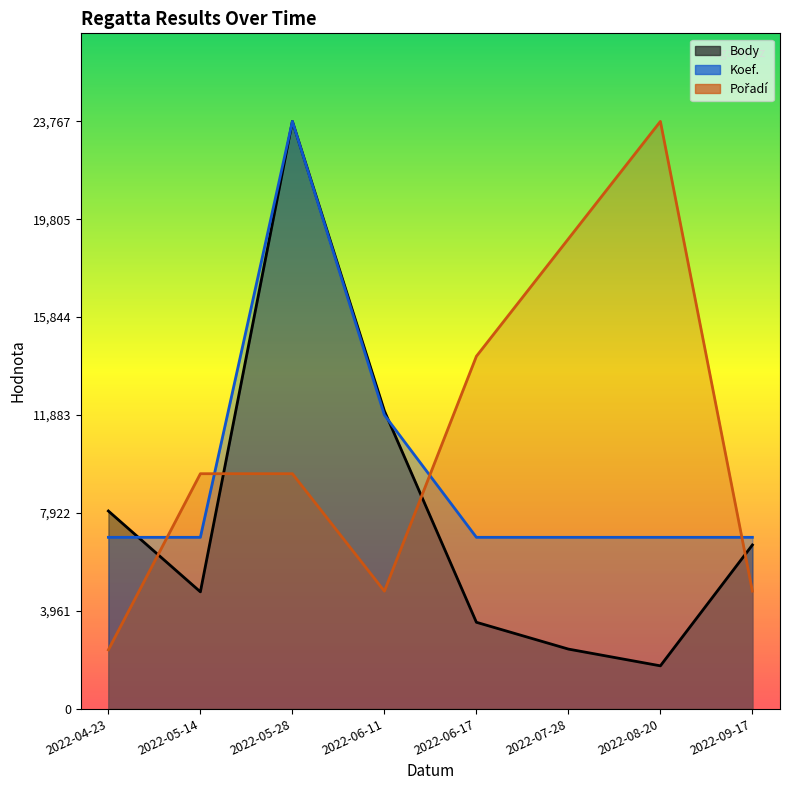

Reading left to right, transcribe all the data shown in this chart.

Body: 7997.0	4725.0	23767.0	12049.0	3493.0	2408.0	1730.0	6623.0
Koef.: 6932.0	6932.0	23767.0	11883.5	6932.0	6932.0	6932.0	6932.0
Pořadí: 2376.7	9506.8	9506.8	4753.4	14260.2	19013.6	23767.0	4753.4